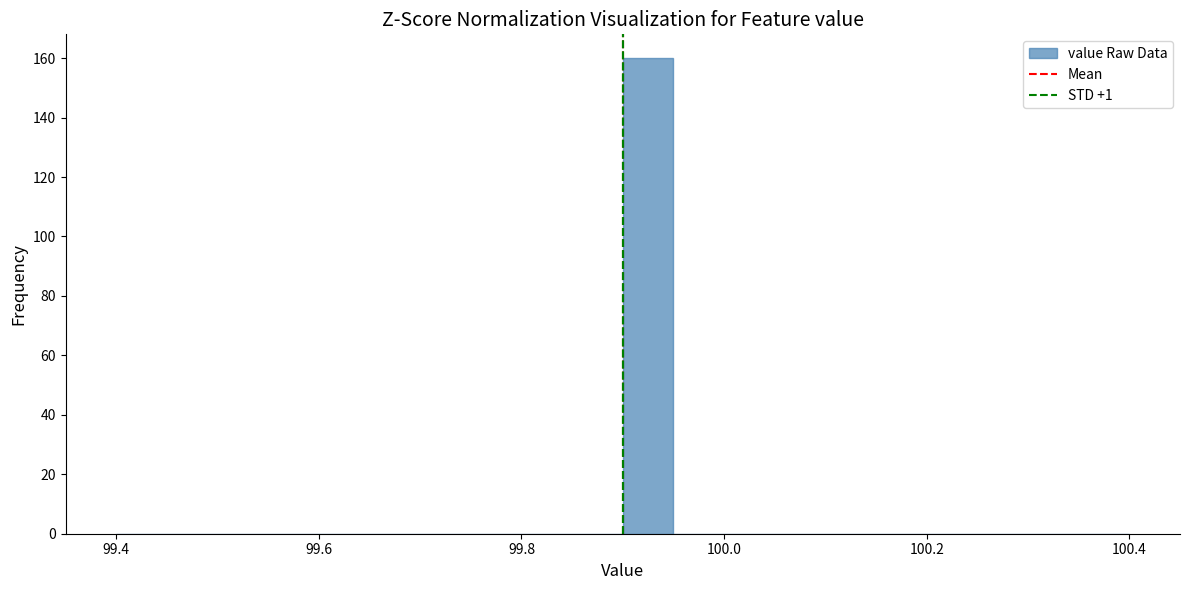

Read against the x-axis, roughly where is the centre of the tallest bar?

99.92